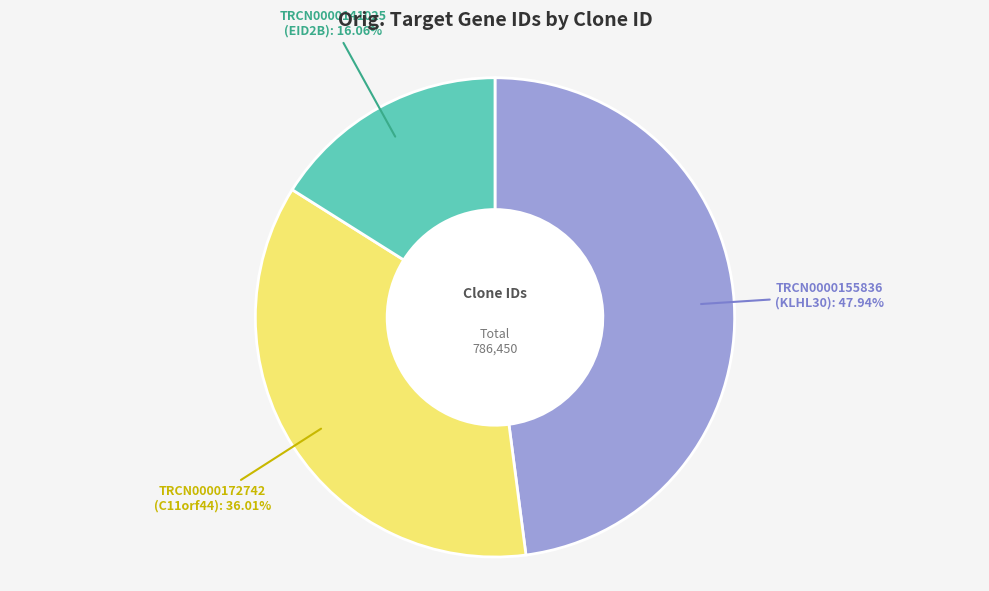

Is it true that TRCN0000141025 is 3% of the pie?

False